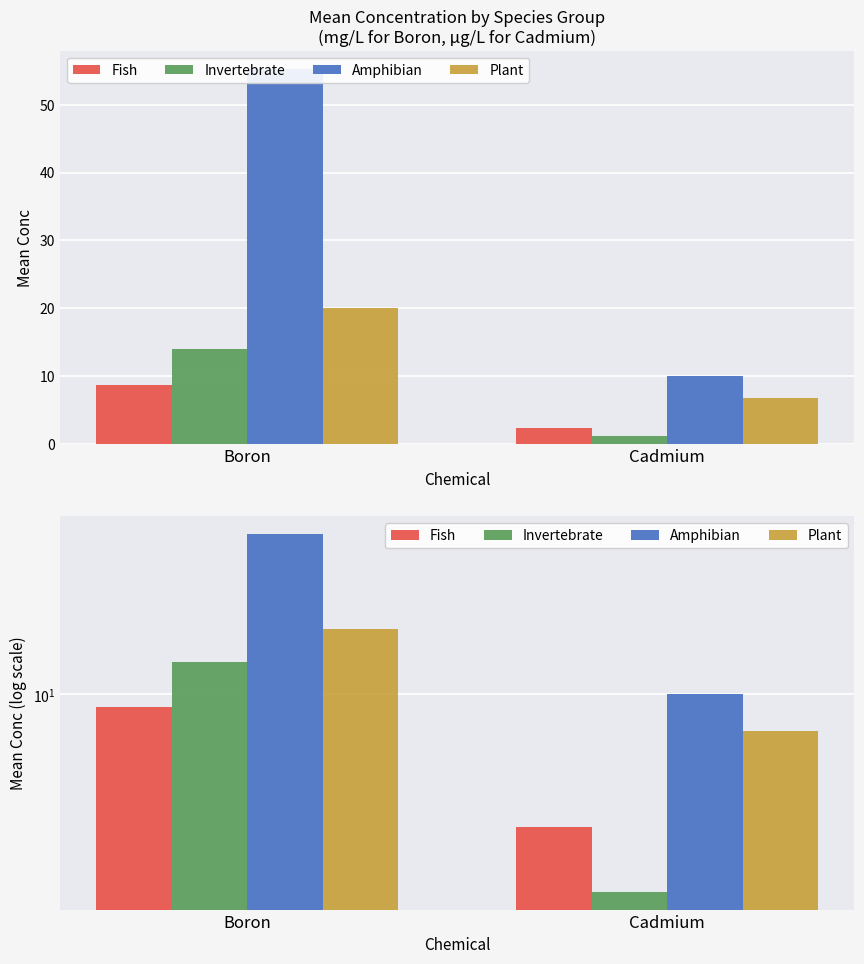

Is it true that Plant equals 20.1 at Boron?

True